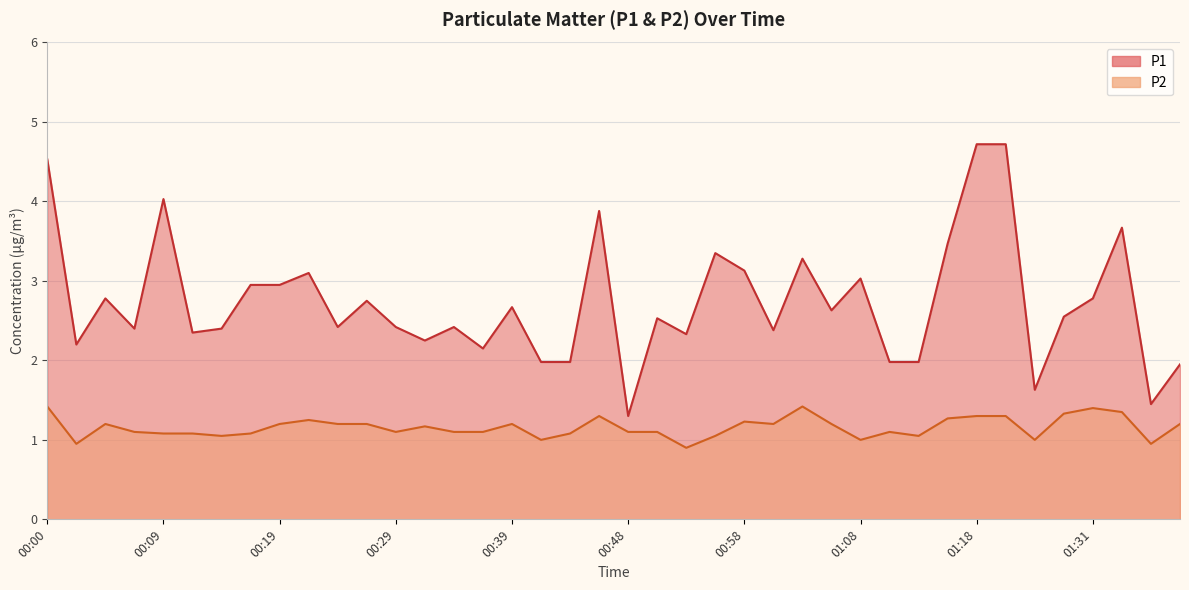

Which series changed the most between 00:19 and 00:48?

P1